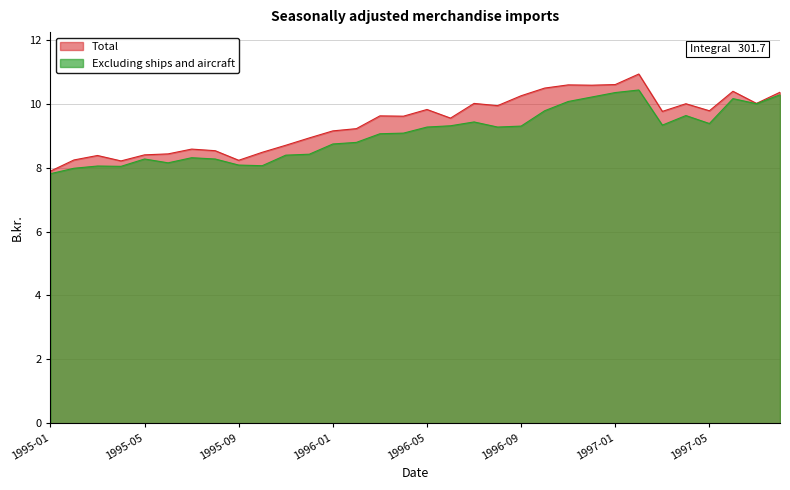

Is it true that Total equals 9.8 at 1997-03?

True